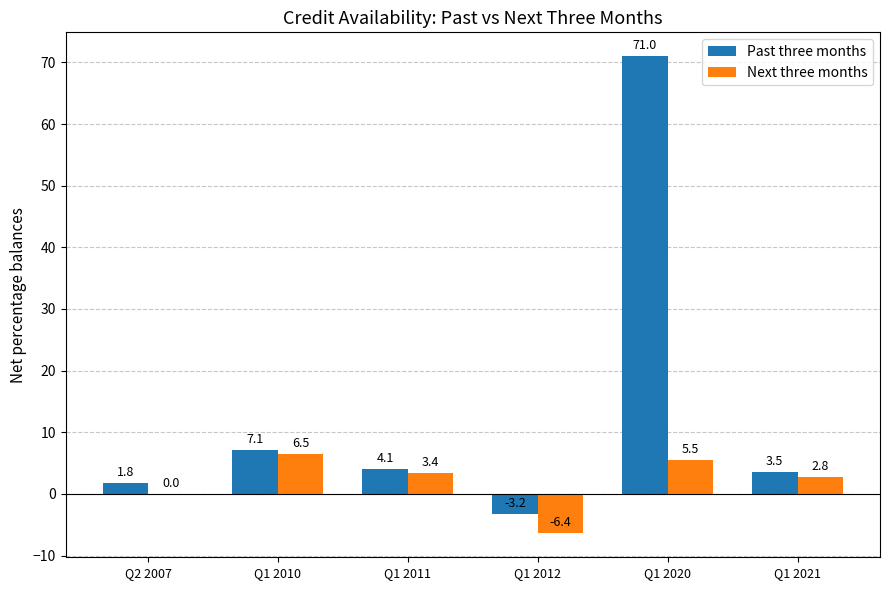

Read the Next three months value at Q1 2011.

3.4